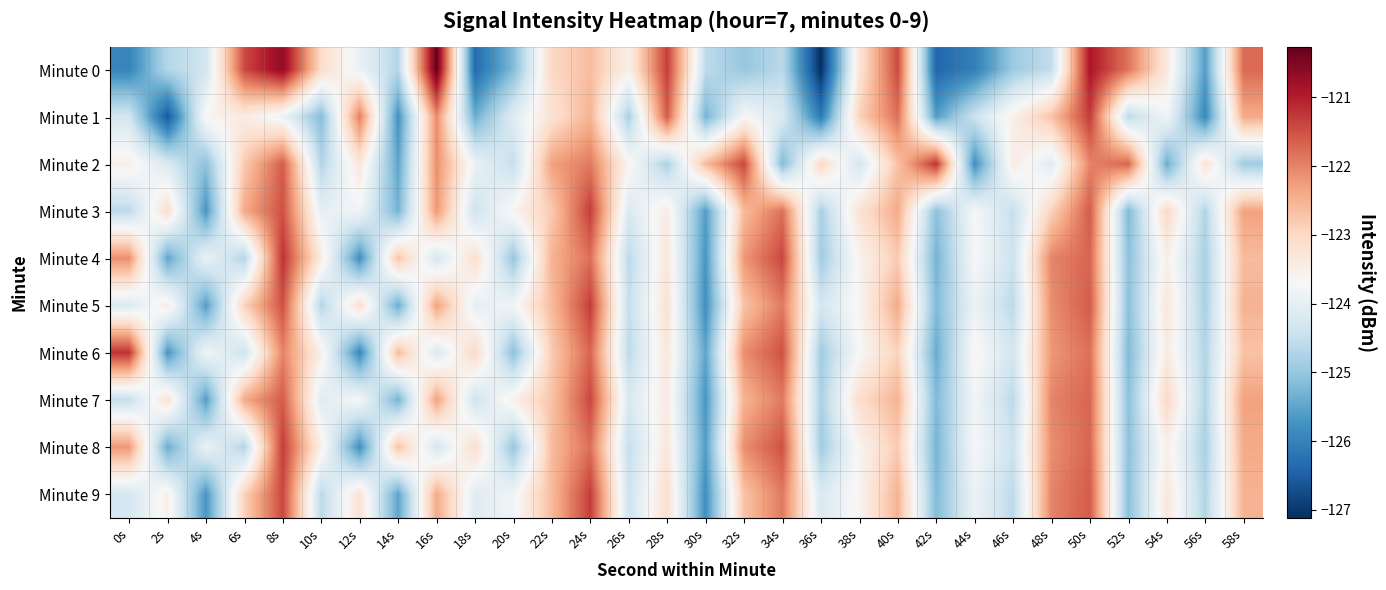

Which has a higher value, 20s or 10s?

10s